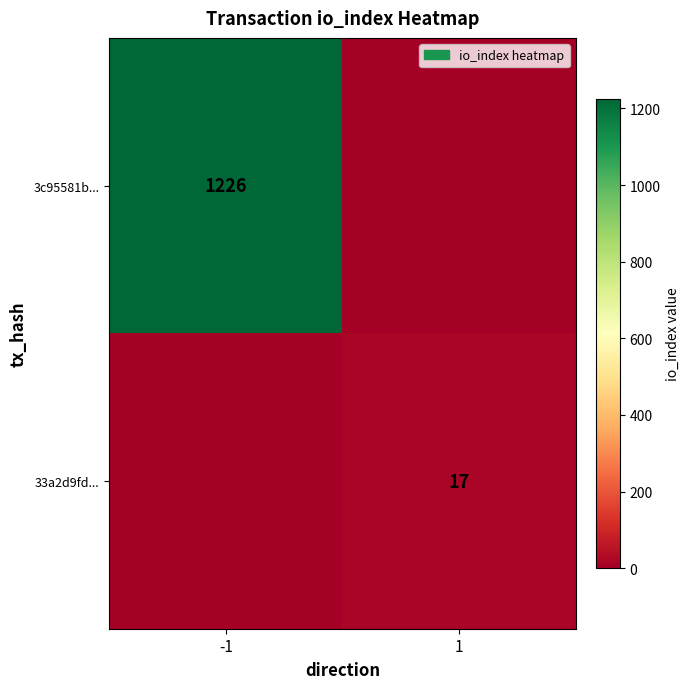

At which category is the sum across all series the highest?

-1